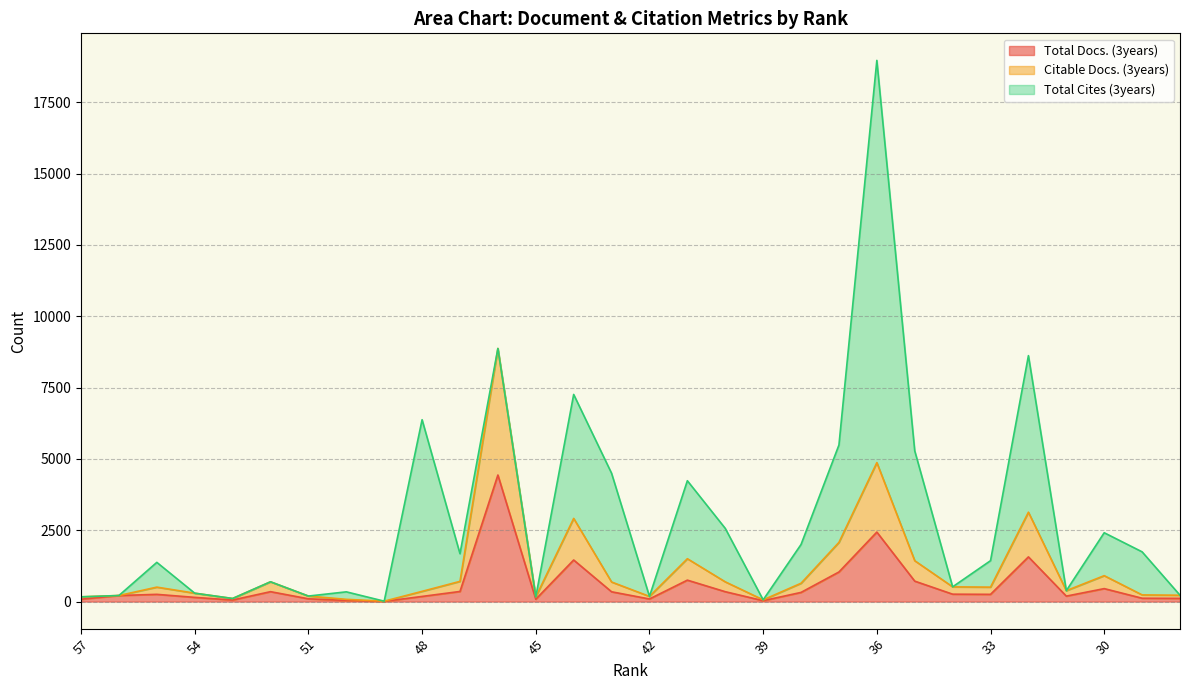

True or false: Total Docs. (3years) has more than 1 points higher than both neighbors.

True